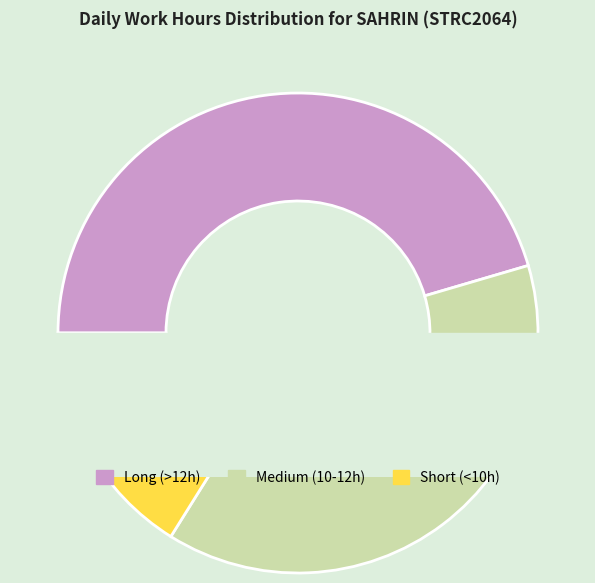

Is it true that Sat is 14% of the pie?

False